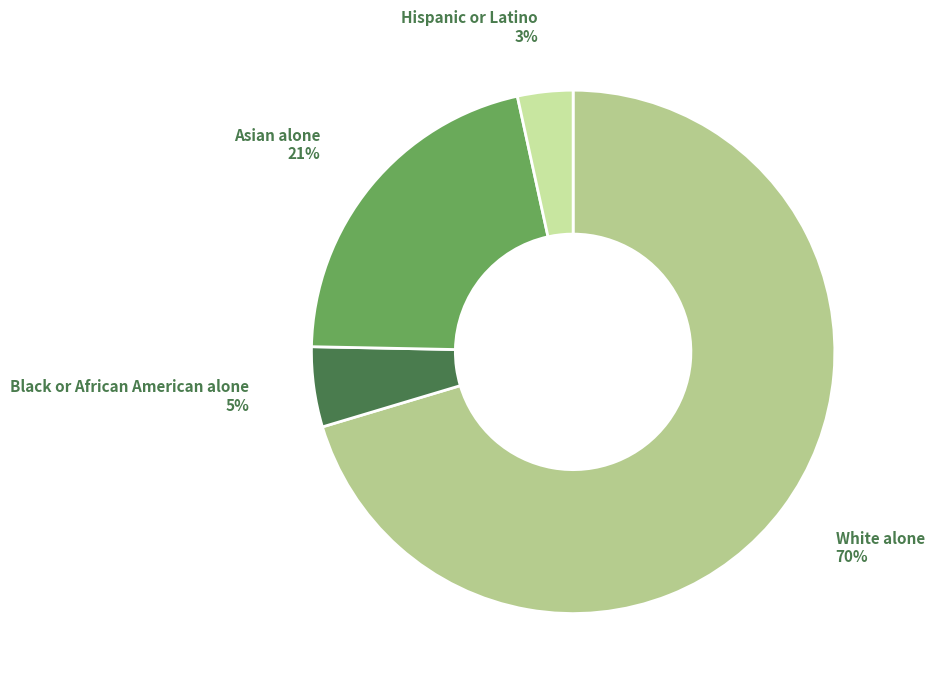

To the nearest percent, what portion does Black or African American alone represent?

5%